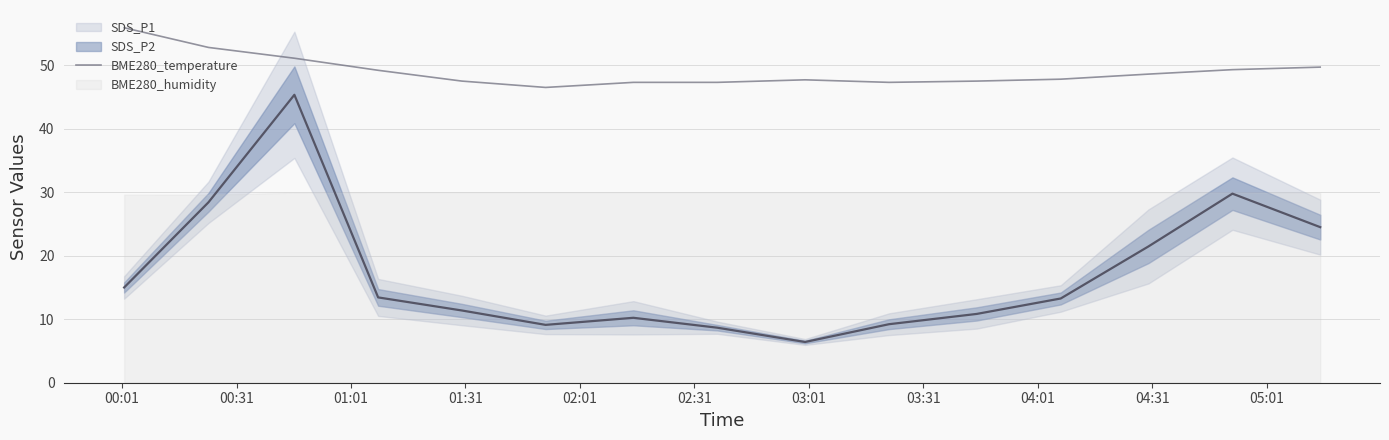

At which label is the value closest to 51?

01:01